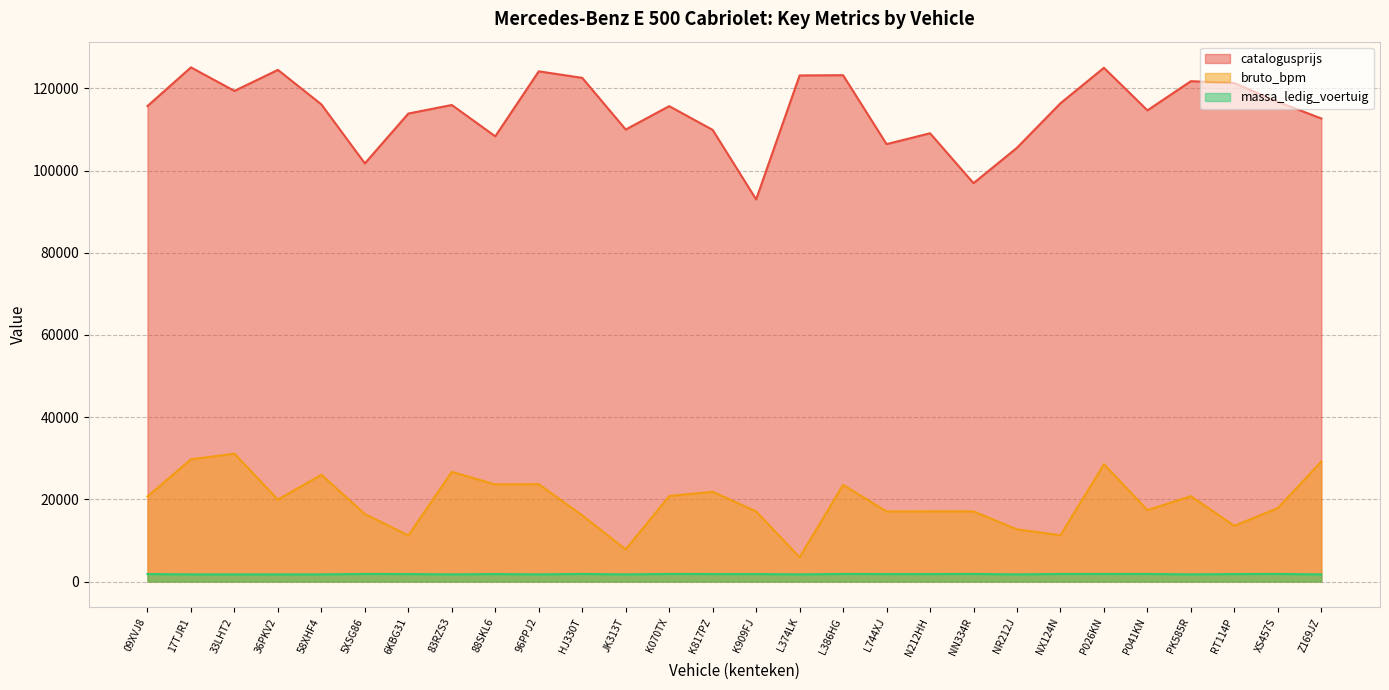

What are all the series names shown in the legend?

catalogusprijs, bruto_bpm, massa_ledig_voertuig